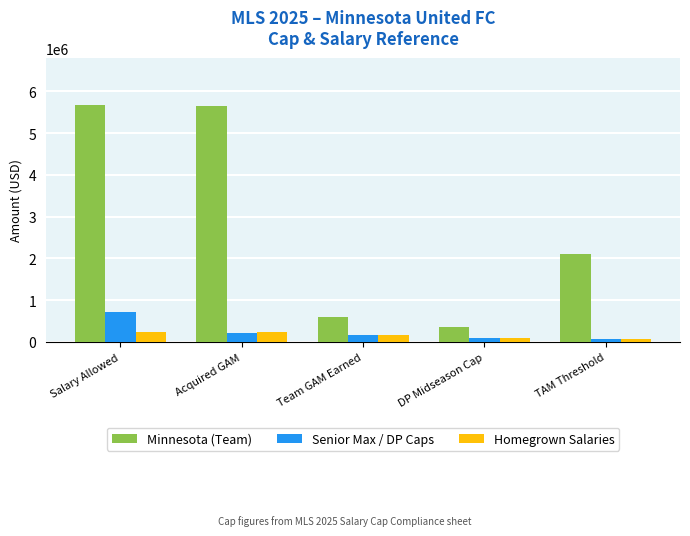

What is the maximum value shown in the chart?

5670000